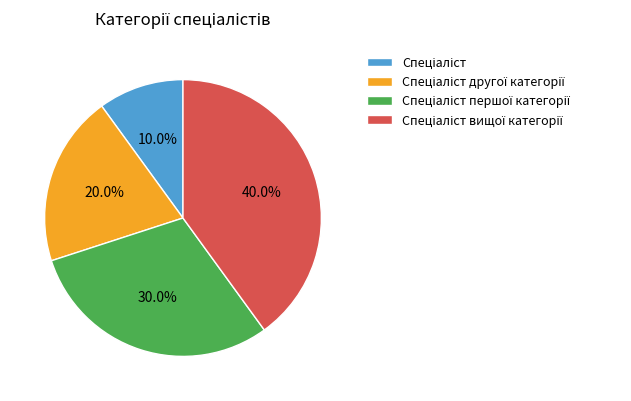

How many segments does this pie chart have?

4